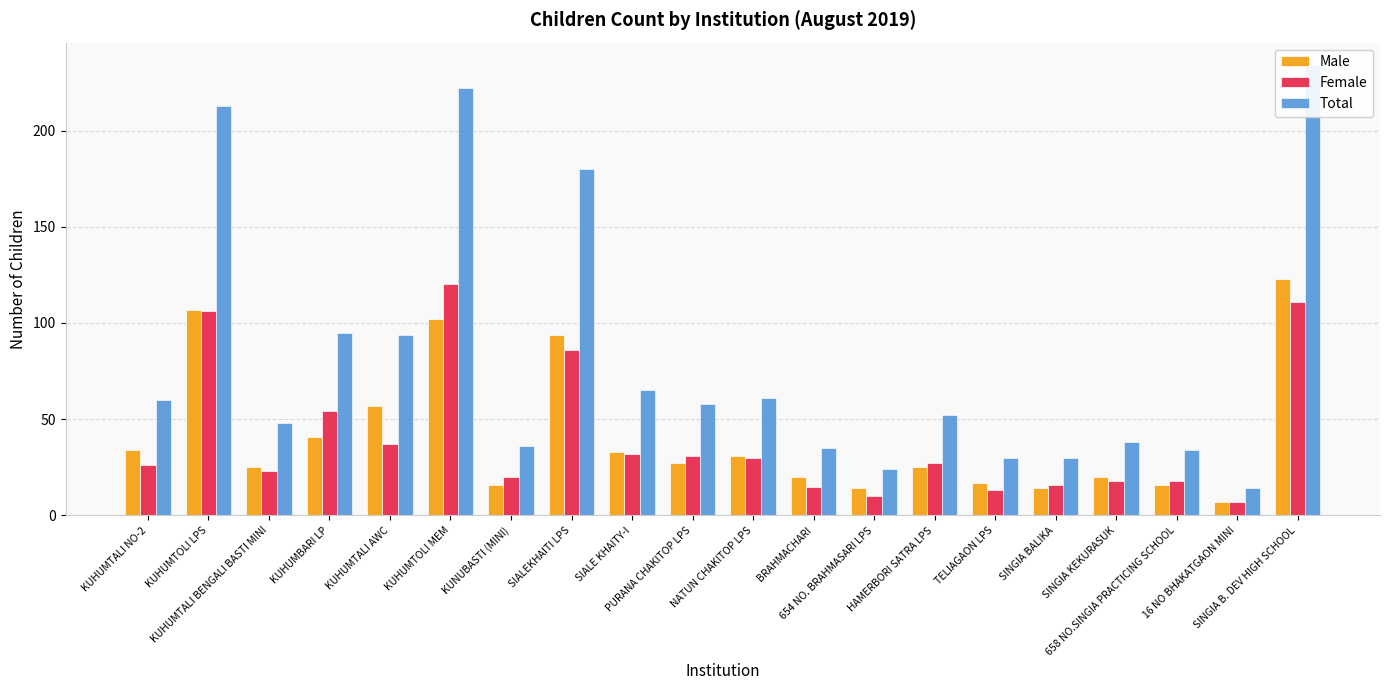

At which category does the chart reach its peak across all series?

SINGIA B. DEV HIGH SCHOOL